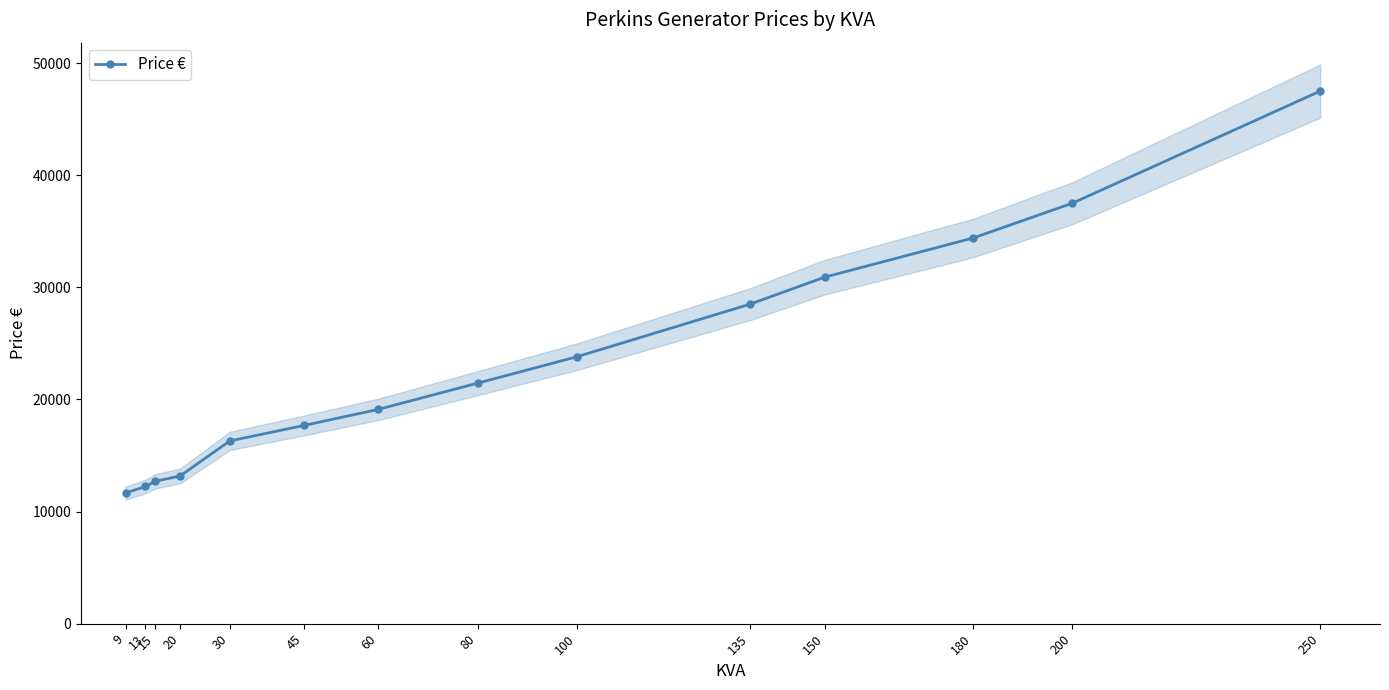

List the labels in order of value, smallest first.

9, 13, 15, 20, 30, 45, 60, 80, 100, 135, 150, 180, 200, 250